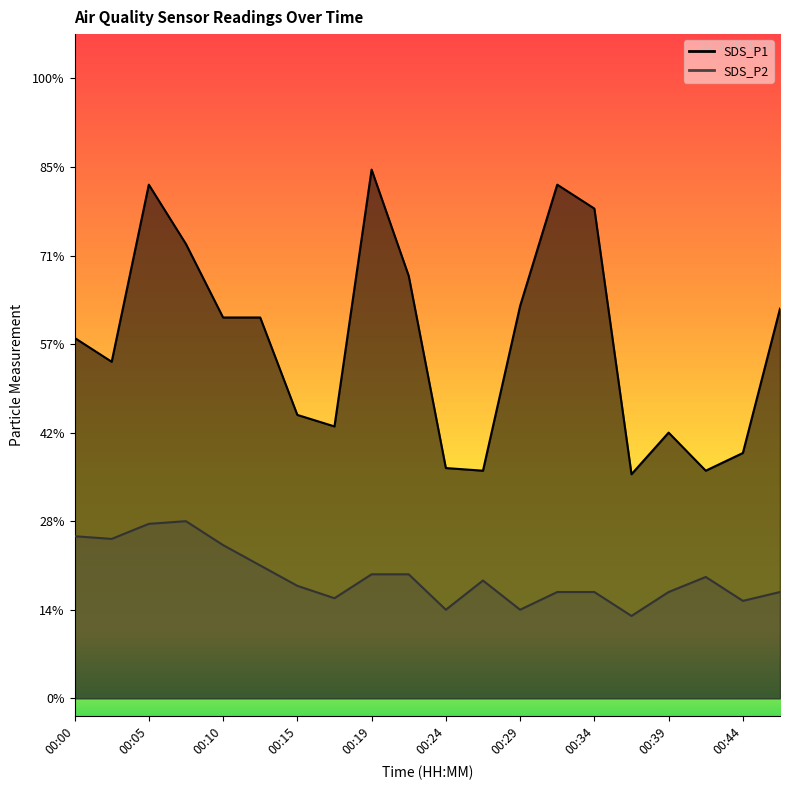

Between 00:15 and 00:44, which series saw the biggest shift?

SDS_P1